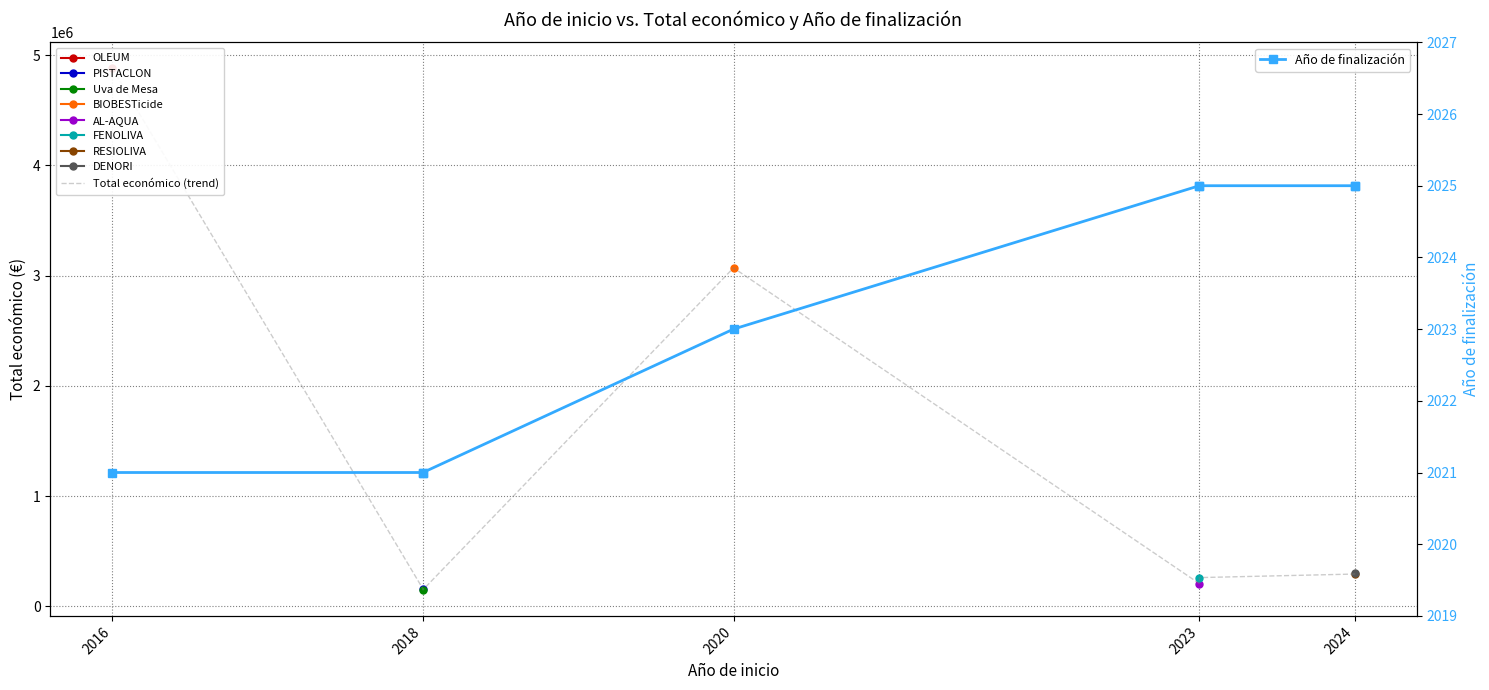

True or false: Total económico (trend) and Año de finalización intersect in this chart.

False